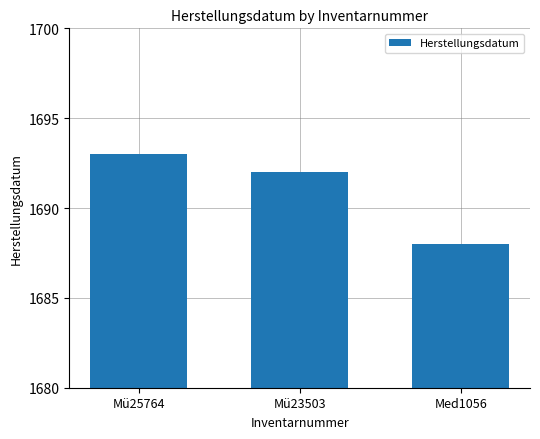

How many series are shown in this chart?

1